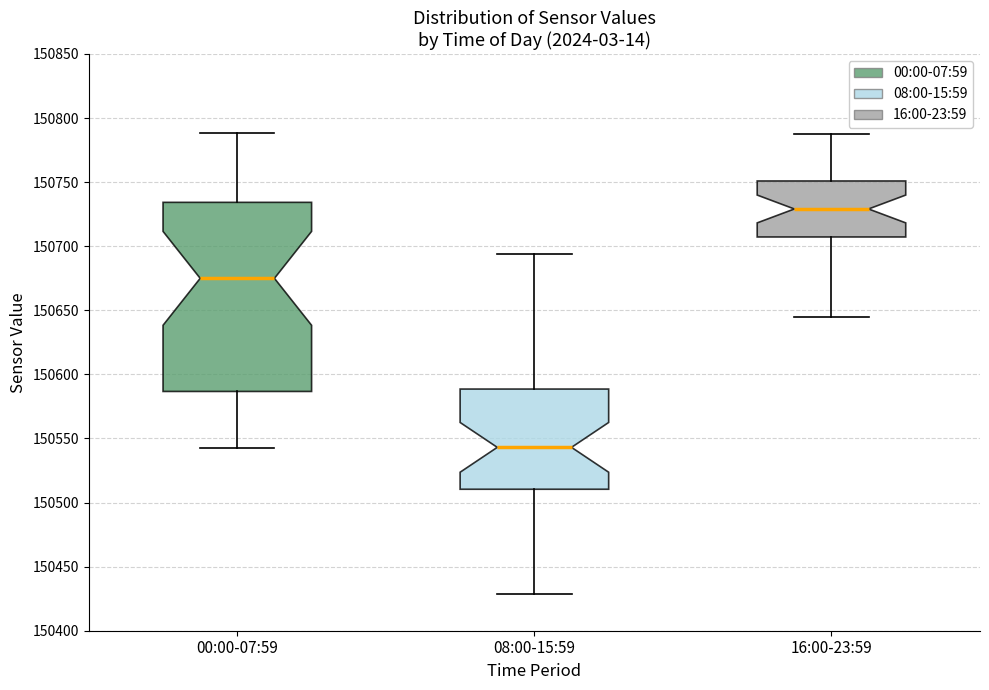

Reading left to right, read every box against the y-axis: the position of its median line, the range the box covers, and the ends of its whiskers. The values are not printed on the chart, so give them approximately, as read against the axis.

00:00-07:59: median 150675, box 150585 to 150735, whiskers 150540 to 150790
08:00-15:59: median 150545, box 150510 to 150590, whiskers 150430 to 150695
16:00-23:59: median 150730, box 150705 to 150750, whiskers 150645 to 150785